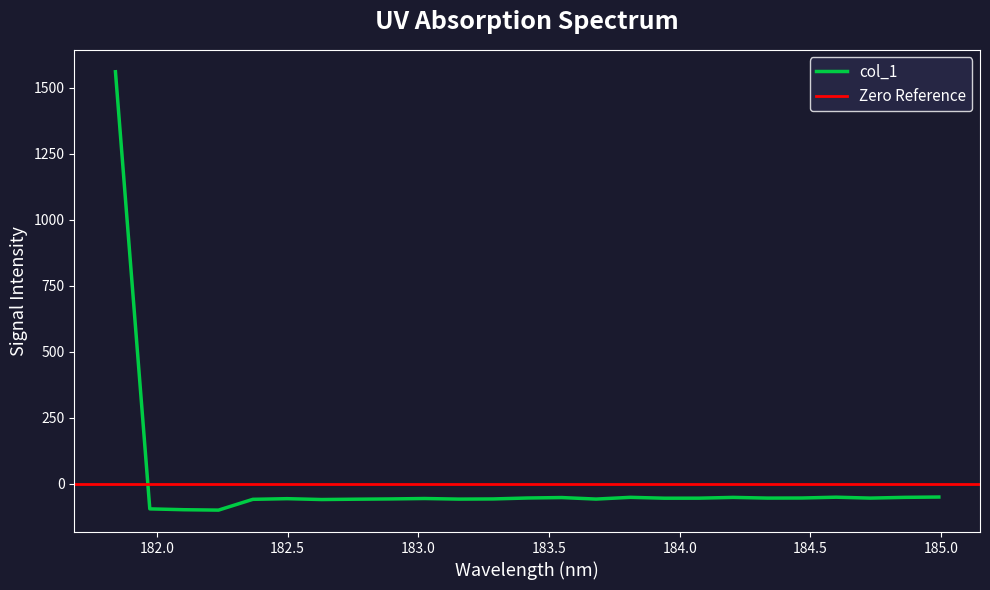

What position from the left is 184.7290361848?

23